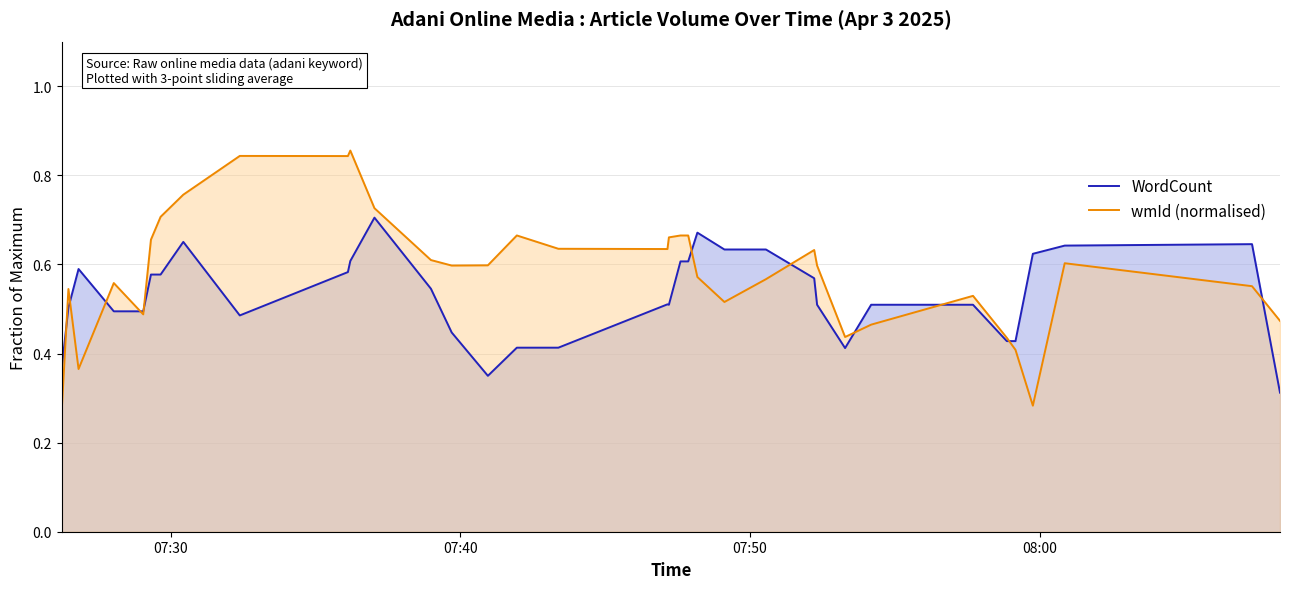

List the series in order of their overall mean, lowest first.

WordCount, wmId (normalised)